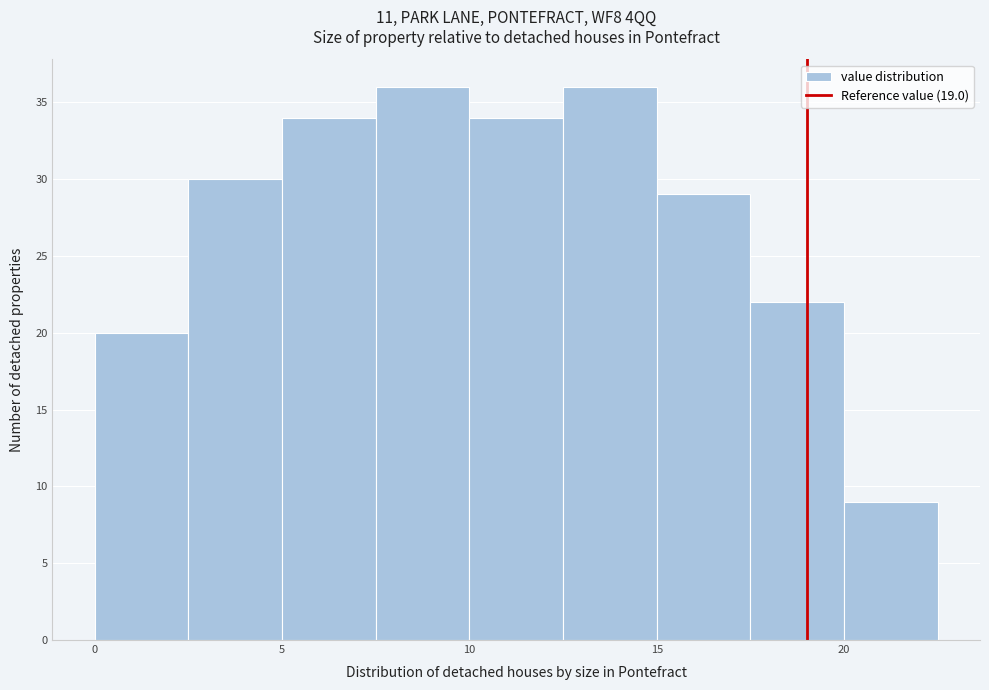

Reading left to right, transcribe this chart: for each bar, give the range it covers on the x-axis and its height. The values are not printed on the chart, so give them approximately, as read against the axis.

0.0 to 2.5: 20
2.5 to 5.0: 30
5.0 to 7.5: 34
7.5 to 10.0: 36
10.0 to 12.5: 34
12.5 to 15.0: 36
15.0 to 17.5: 29
17.5 to 20.0: 22
20.0 to 22.5: 9